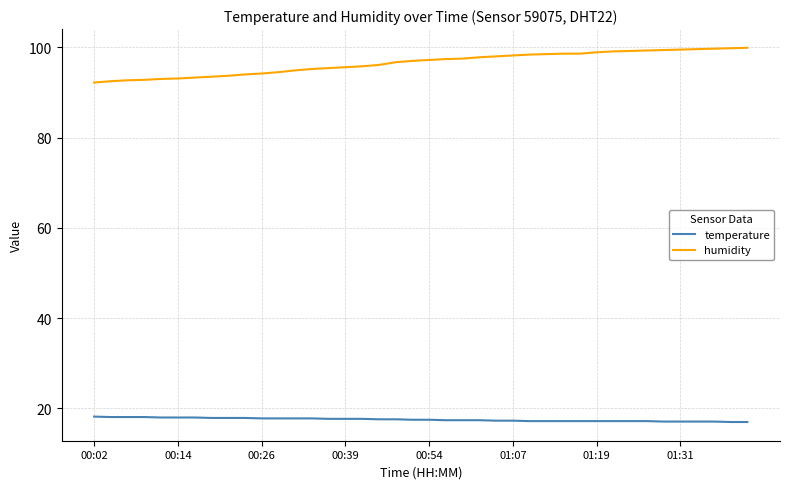

True or false: humidity and temperature cross at least once.

False